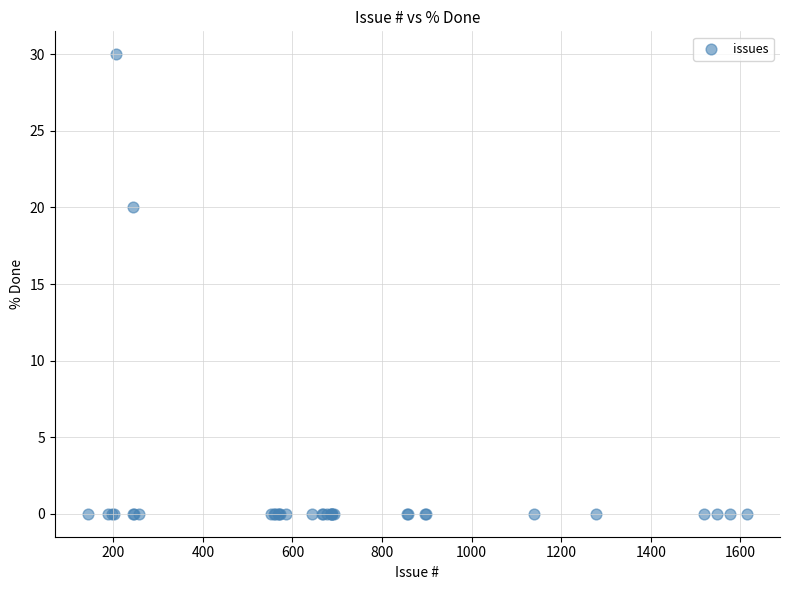

What Y value in the scatter plot is closest to 15?

20